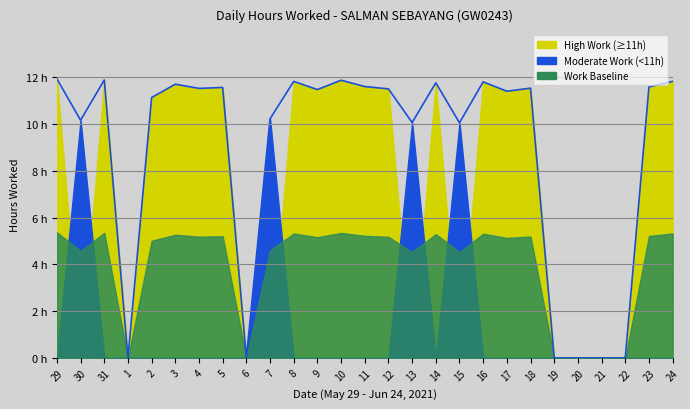

Between 19 and 3, which is larger?

3